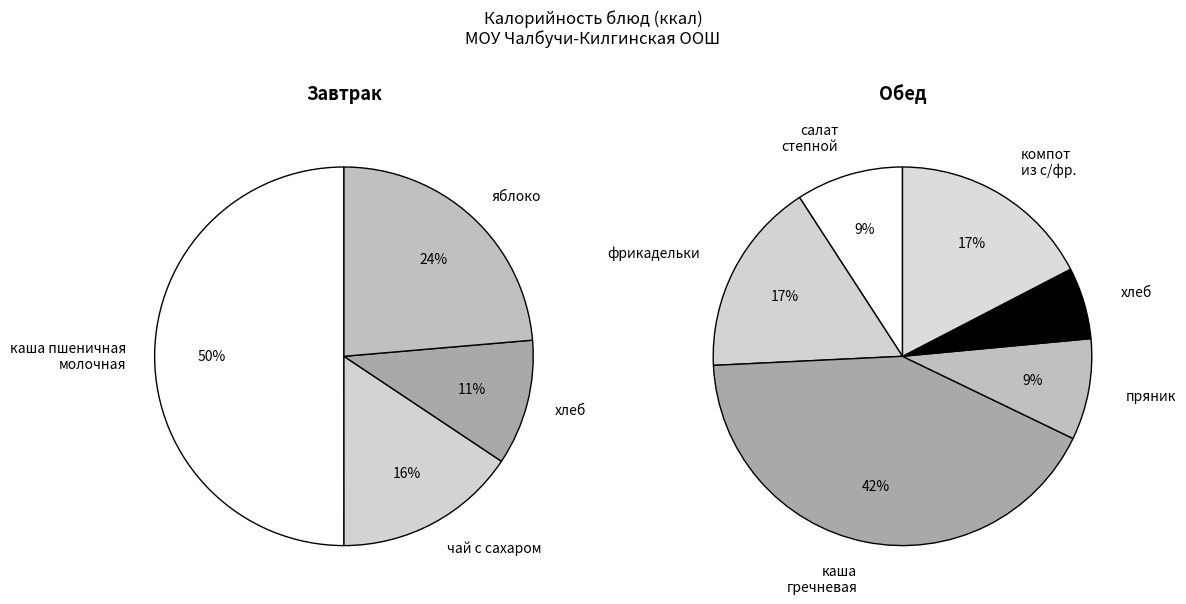

How much of the chart is everything except компот из с/фр.?

90.2%